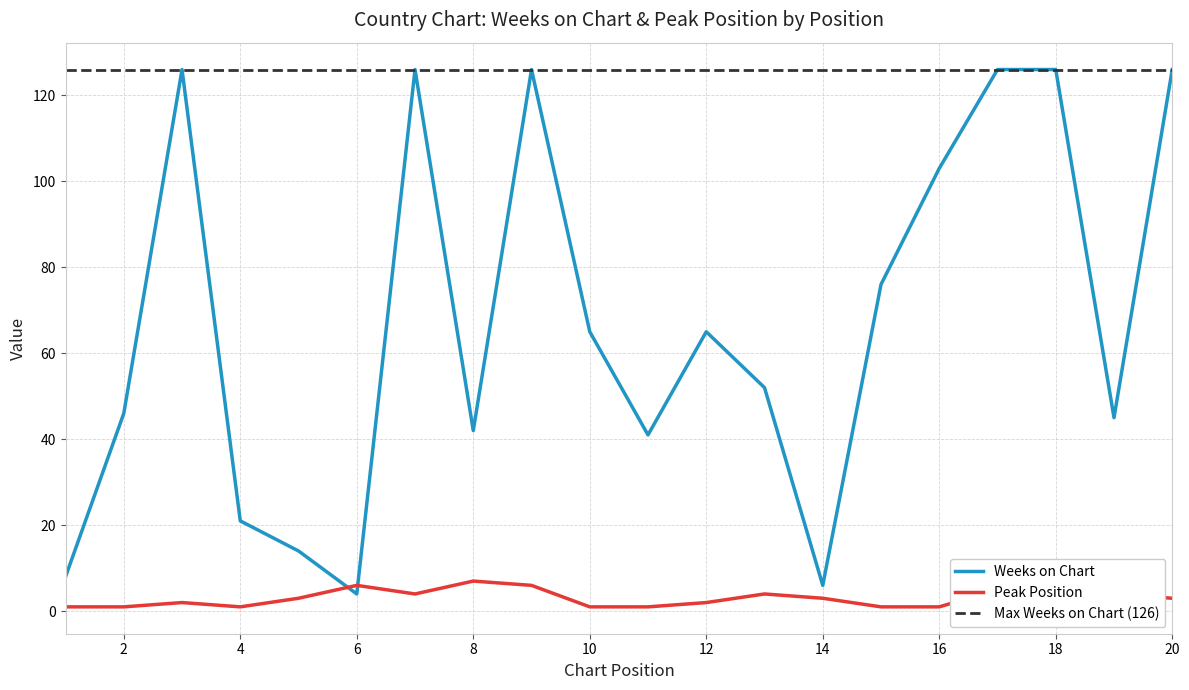

Rank the categories by Weeks on Chart value from highest to lowest.

3, 7, 9, 17, 18, 20, 16, 15, 10, 12, 13, 2, 19, 8, 11, 4, 5, 1, 14, 6